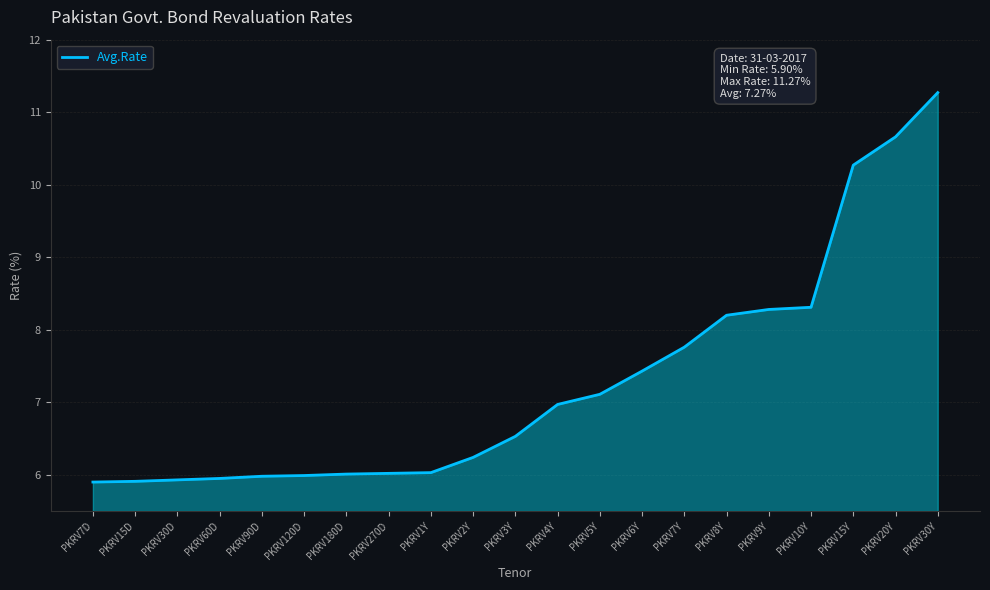

What position from the right is PKRV9Y?

5